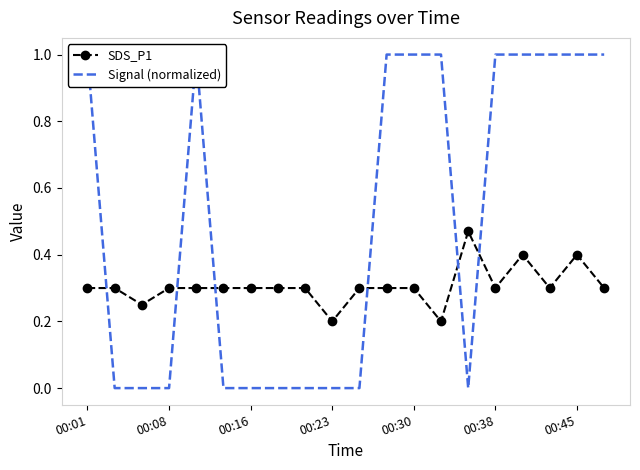

At which category does SDS_P1 reach its first local peak?

14